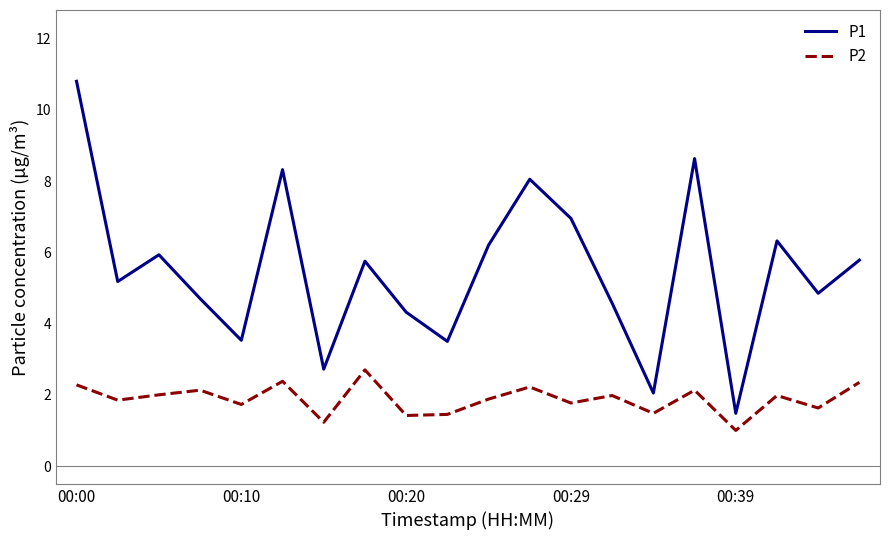

Which series has the widest spread of values?

P1